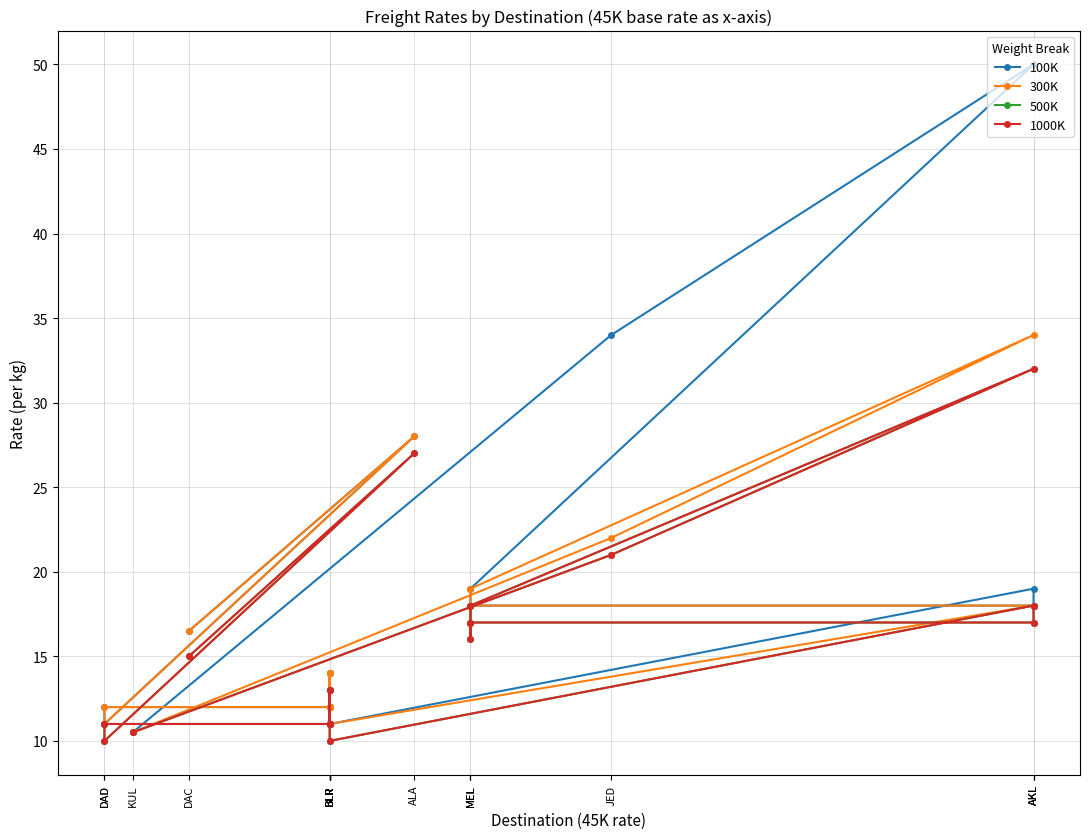

What is the total value across all series at MEL?

74.0